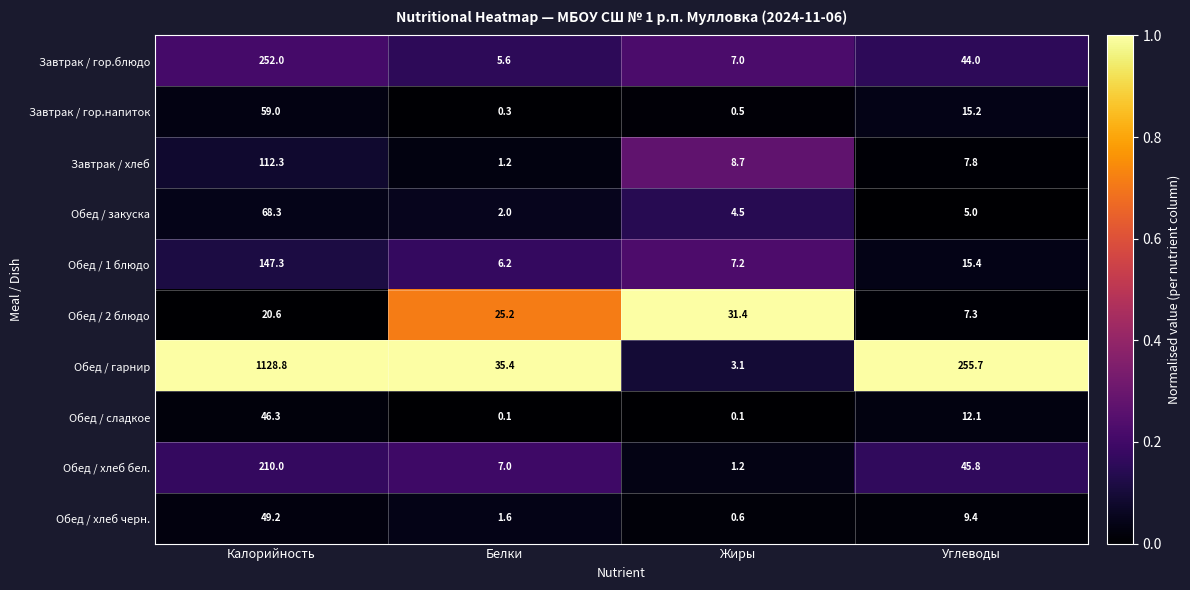

What is the greatest value displayed?

1128.8